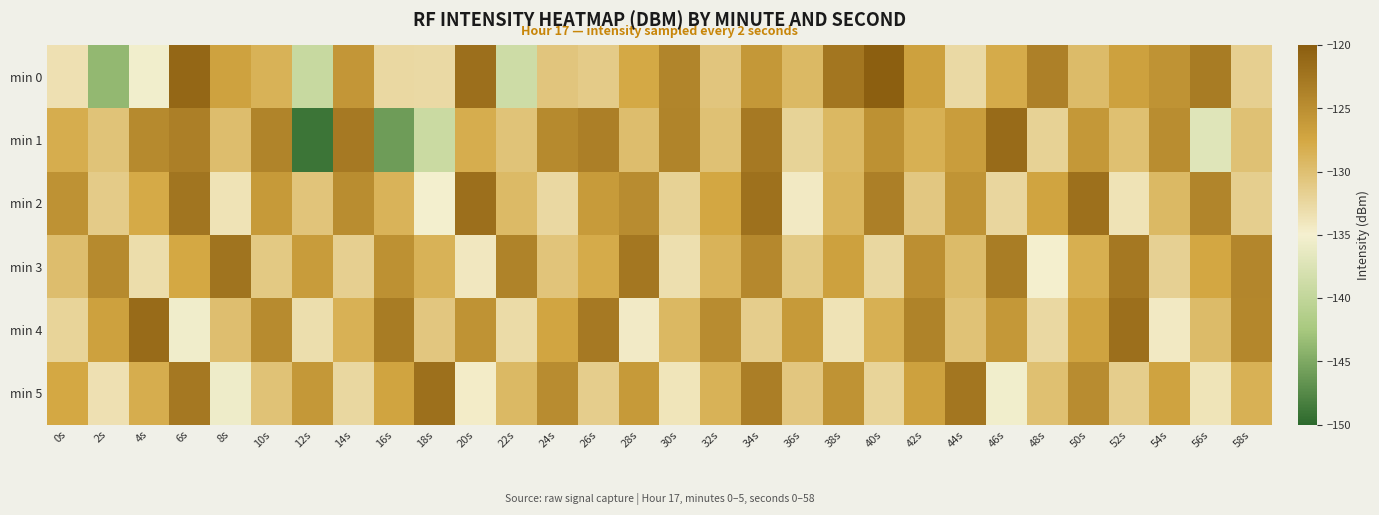

Between 54s and 44s, which is larger?

54s